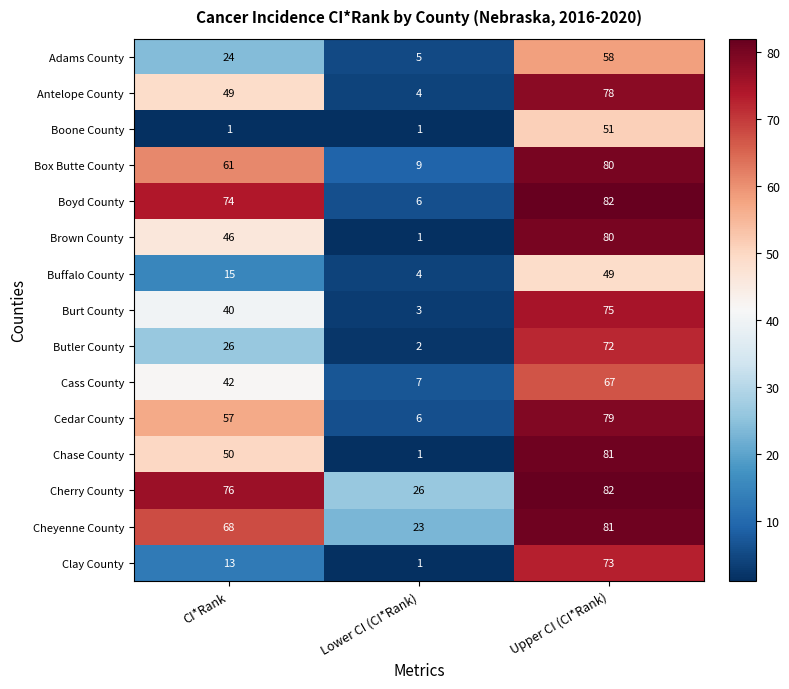

At which category is the sum across all series the highest?

Upper CI (CI*Rank)